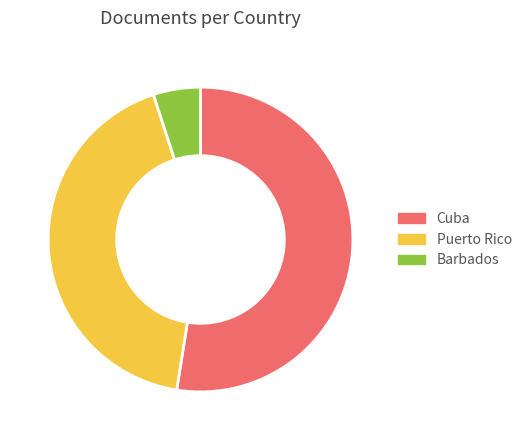

Approximately how many times larger is the value at Puerto Rico compared to Cuba?

0.8